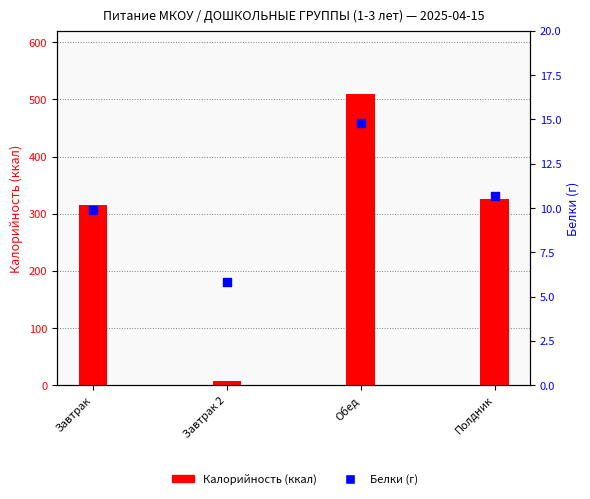

Which series contains the lowest Y value?

Белки